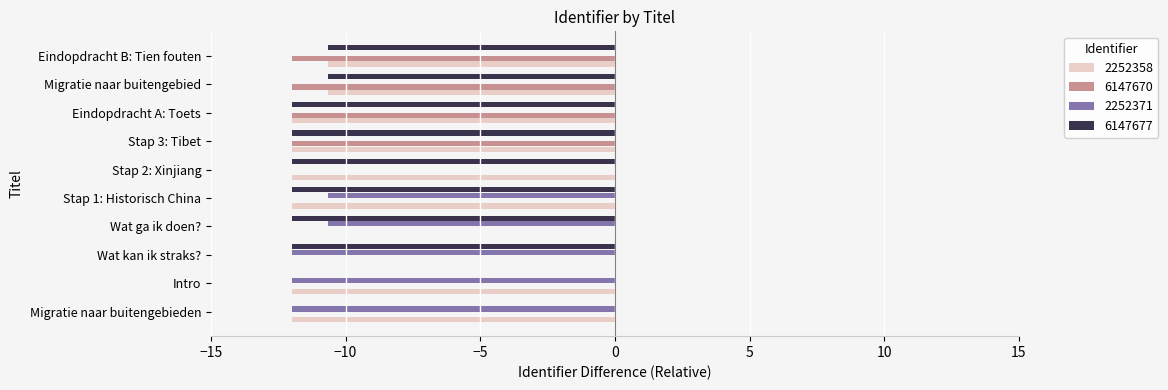

True or false: 6147670 has a value of 0.0 at Wat kan ik straks?.

True